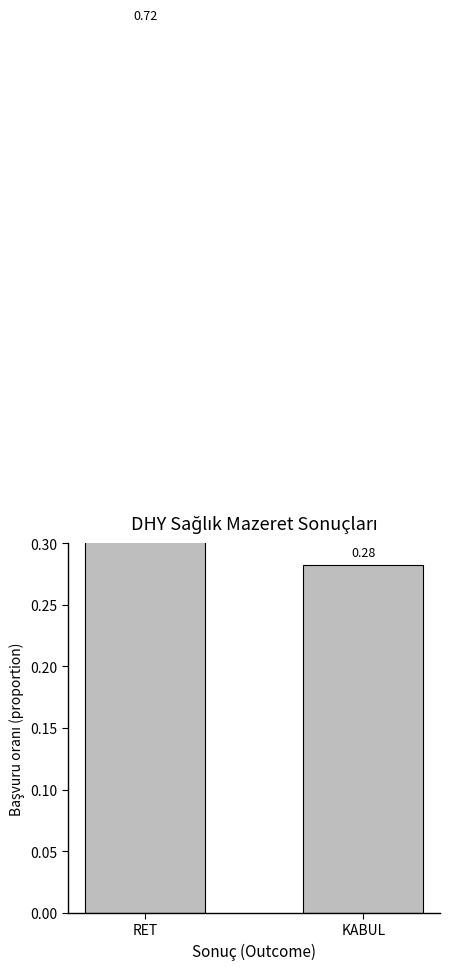

Which category has the highest value across all series?

RET